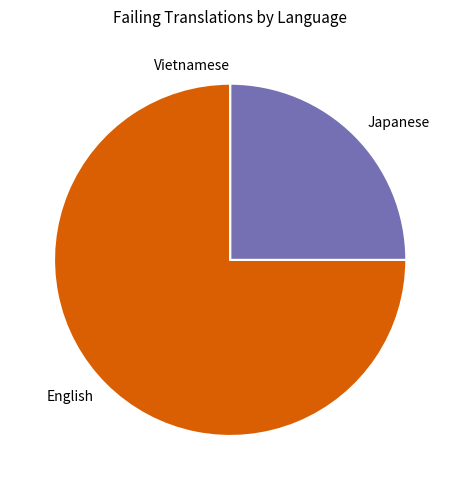

Is there a majority slice in this chart?

Yes